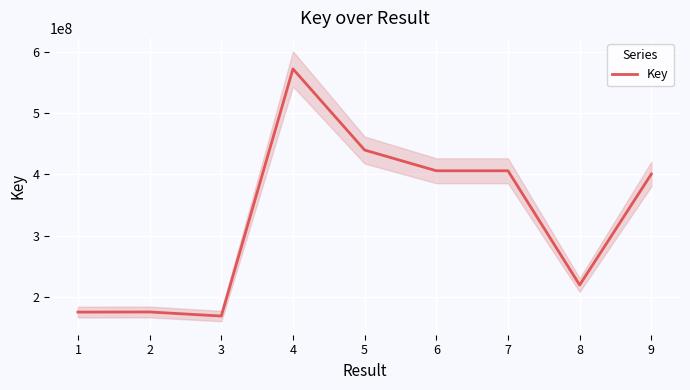

How many lines are shown in the chart?

1